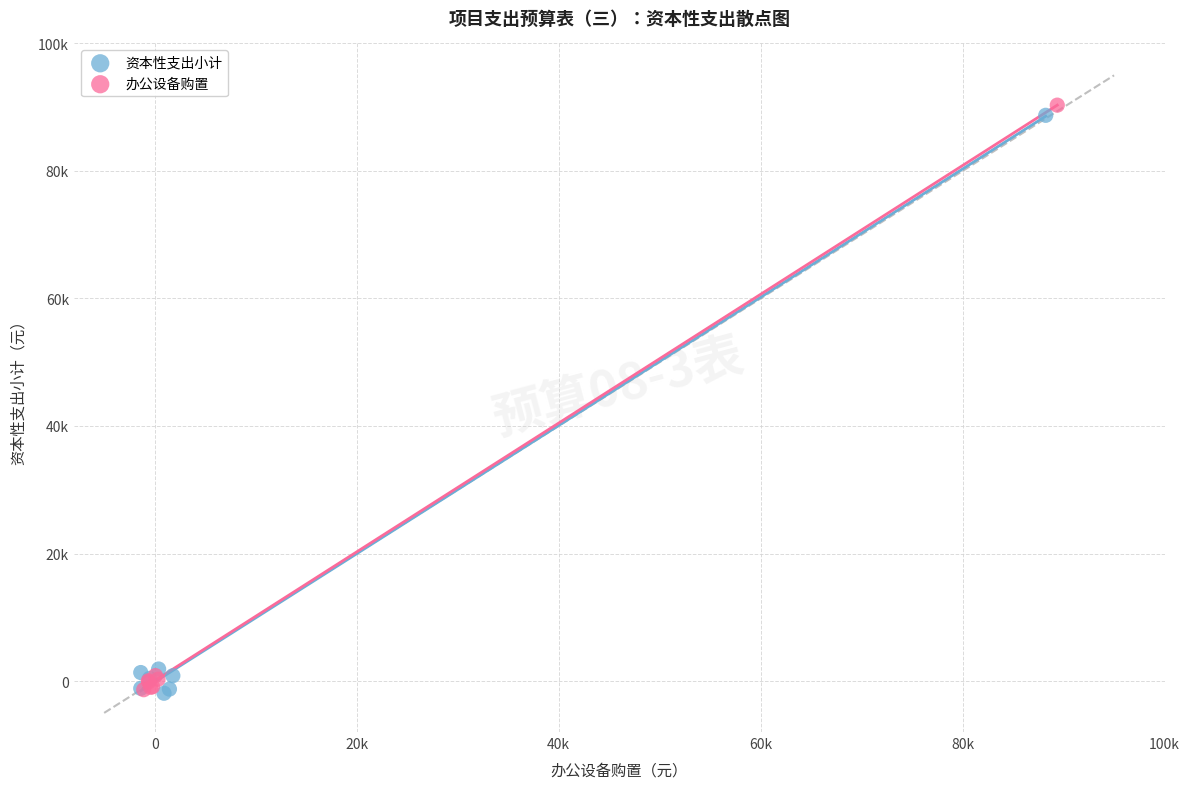

Which series contains the highest Y value?

办公设备购置